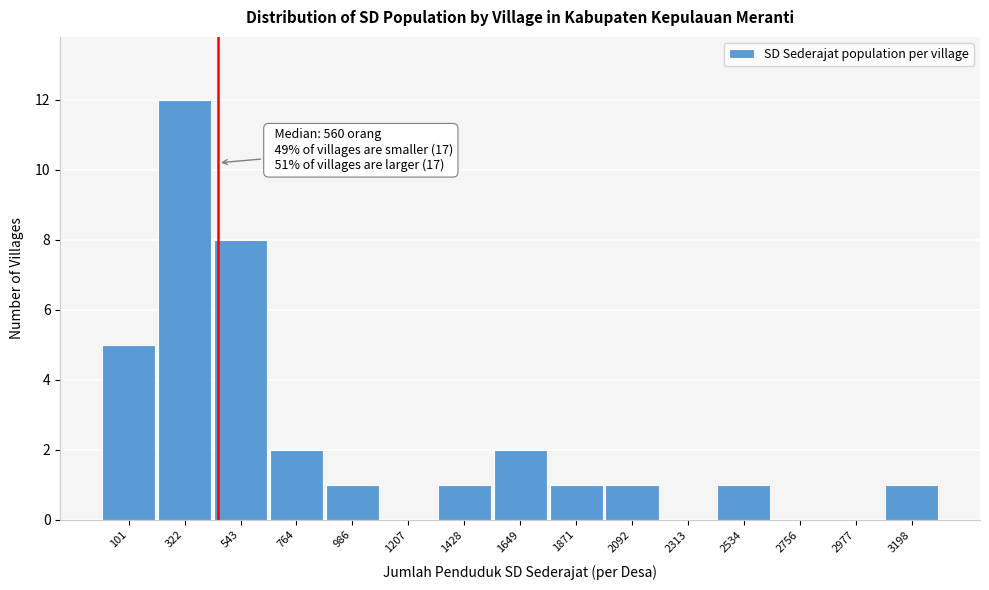

Reading right to left, extract all data points from this chart.

3198=1	2977=0	2756=0	2534=1	2313=0	2092=1	1871=1	1649=2	1428=1	1207=0	986=1	764=2	543=8	322=12	101=5